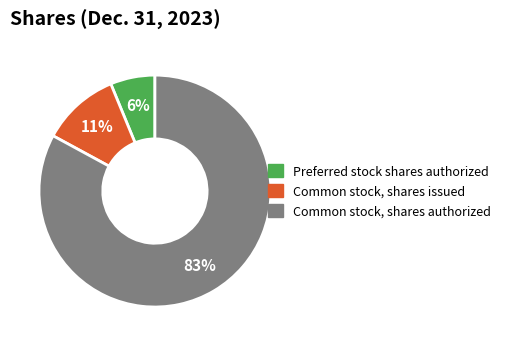

What percentage is the Common stock, shares issued slice, to the nearest percent?

11%